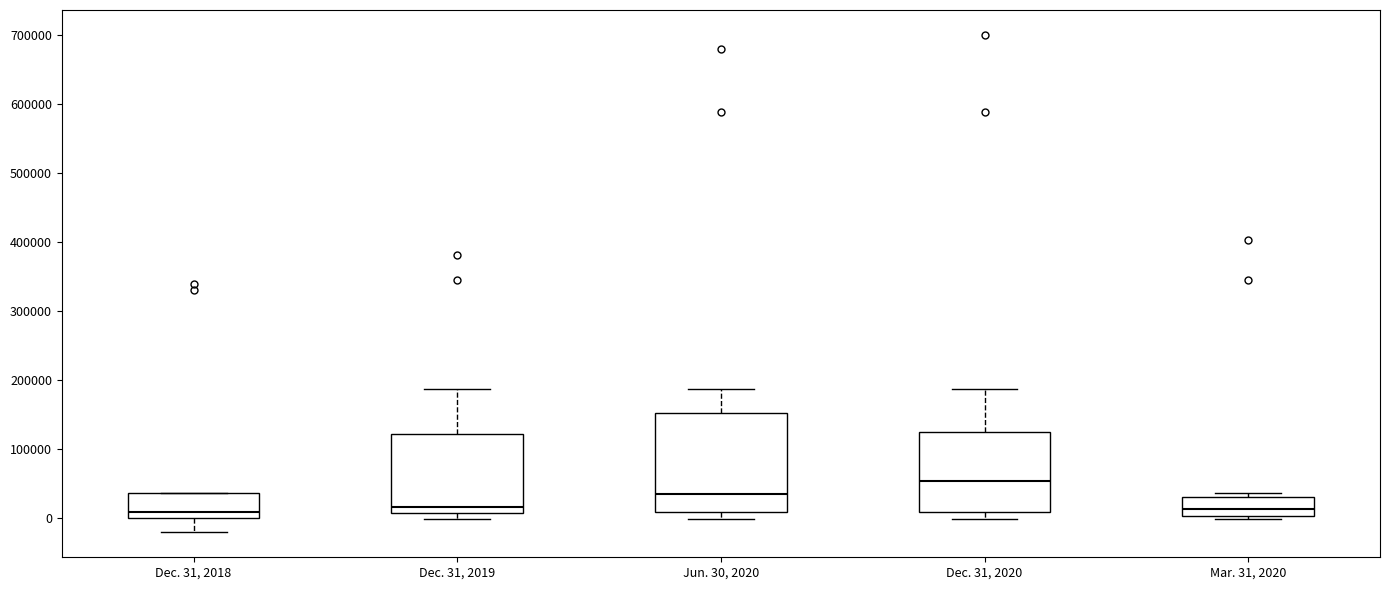

Reading left to right, read every box against the y-axis: the position of its median line, the range the box covers, and the ends of its whiskers. The values are not printed on the chart, so give them approximately, as read against the axis.

Dec. 31, 2018: median 10000, box 0 to 40000, whiskers -20000 to 40000
Dec. 31, 2019: median 20000, box 10000 to 120000, whiskers 0 to 190000
Jun. 30, 2020: median 40000, box 10000 to 150000, whiskers 0 to 190000
Dec. 31, 2020: median 50000, box 10000 to 130000, whiskers 0 to 190000
Mar. 31, 2020: median 10000, box 0 to 30000, whiskers 0 (just below the box's lower edge) to 40000